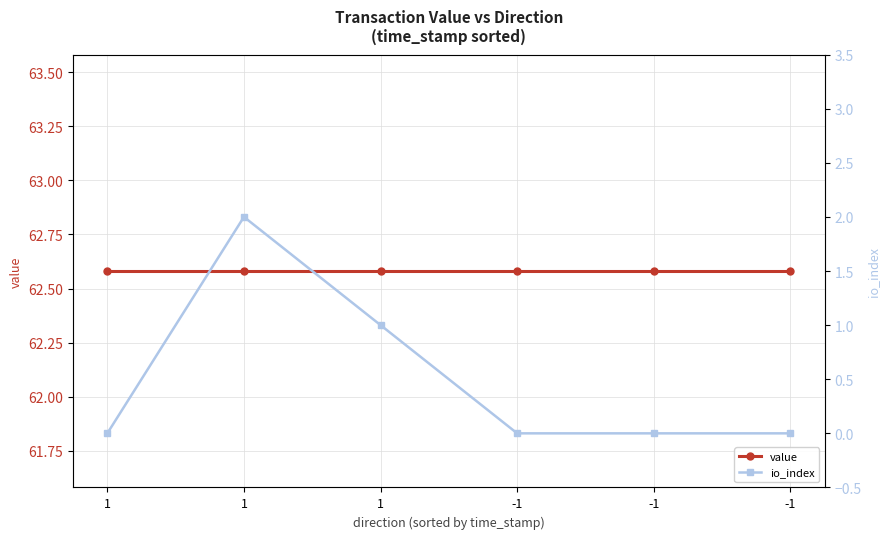

What is the difference between the maximum and minimum values in the io_index series?

2.0